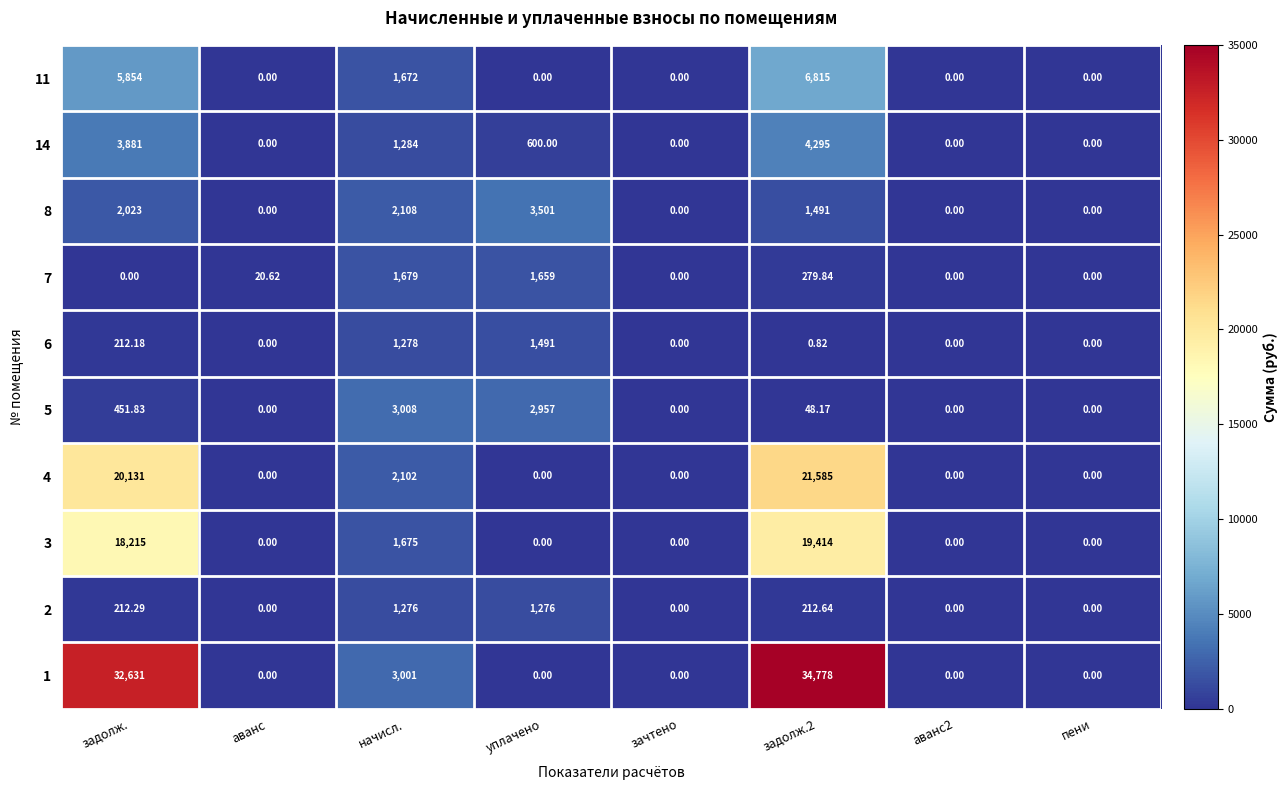

At which label does 2 first exceed 212?

задолж.